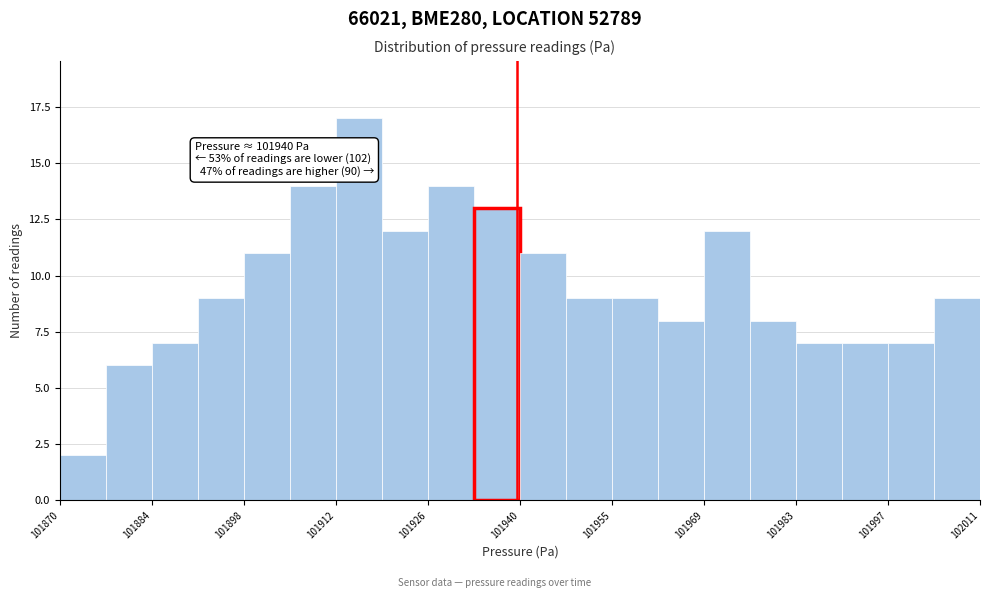

Around what value on the x-axis is the tallest bar? Give the approximate position of its centre, as read against the axis.

101916